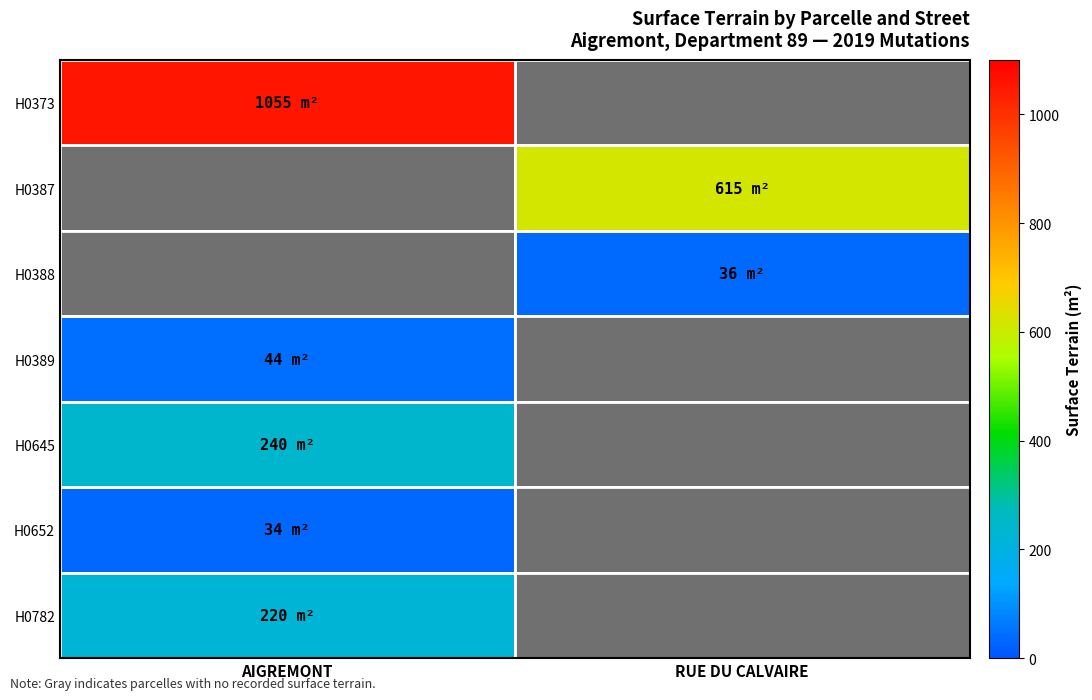

Is it true that H0782 equals 138 at AIGREMONT?

False